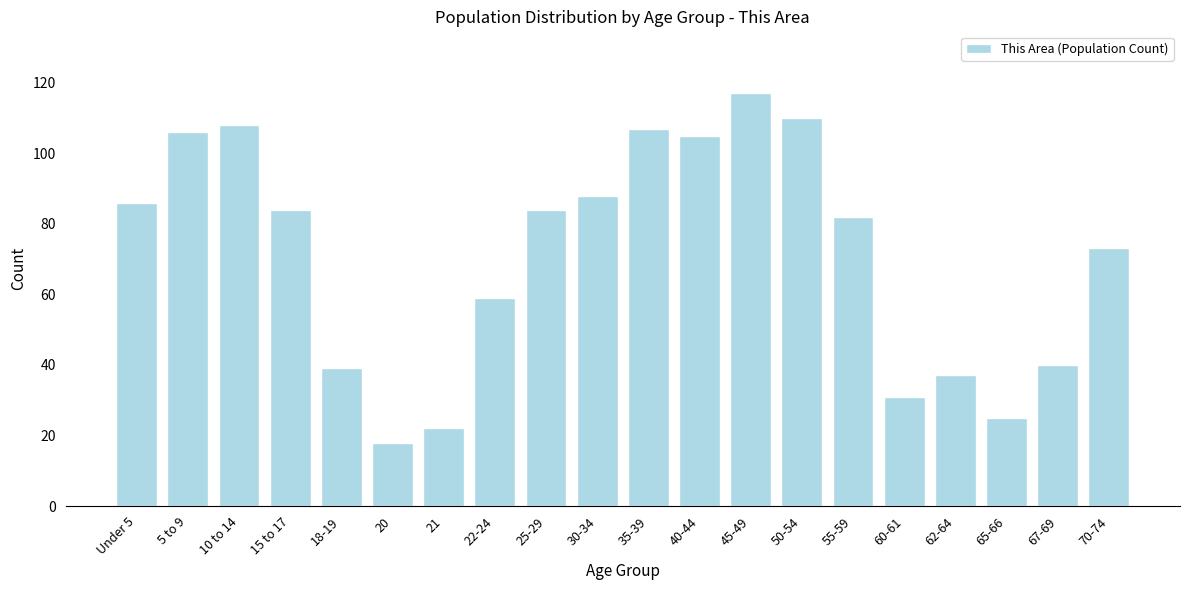

Reading left to right, extract all data points from this chart.

86	106	108	84	39	18	22	59	84	88	107	105	117	110	82	31	37	25	40	73